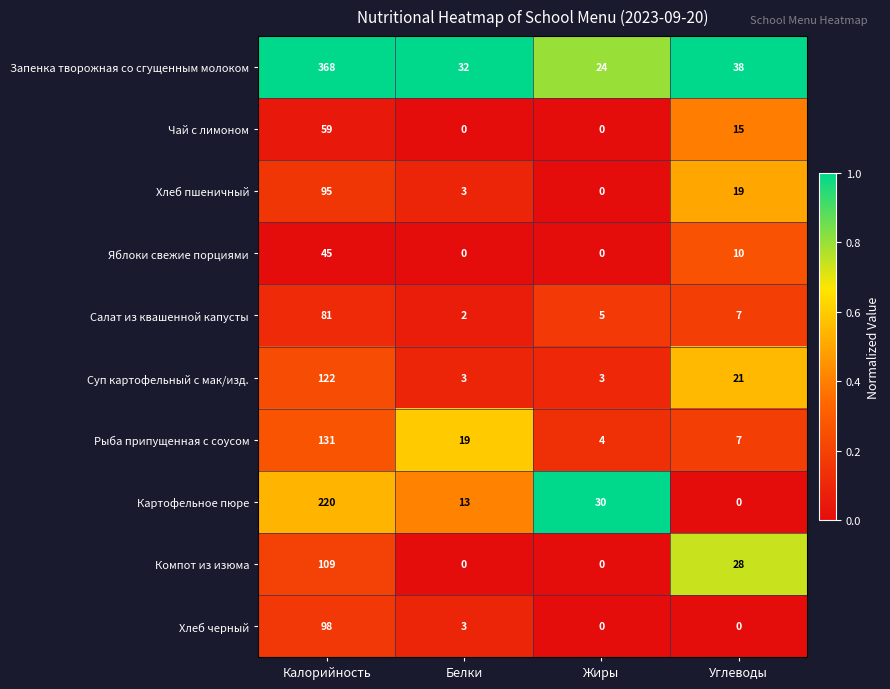

What is the total value across all series at Углеводы?

145